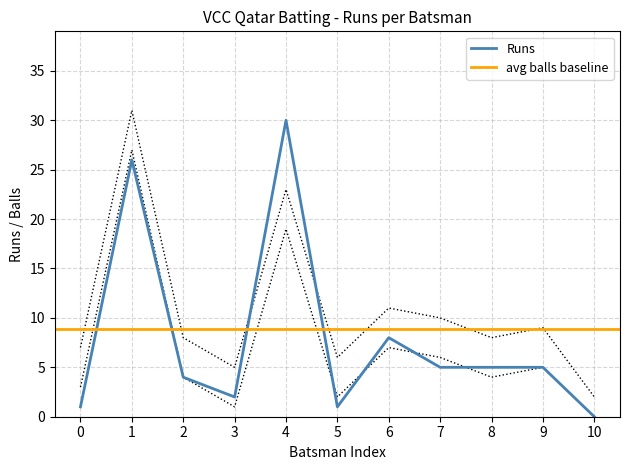

What is the maximum value for Balls?

31